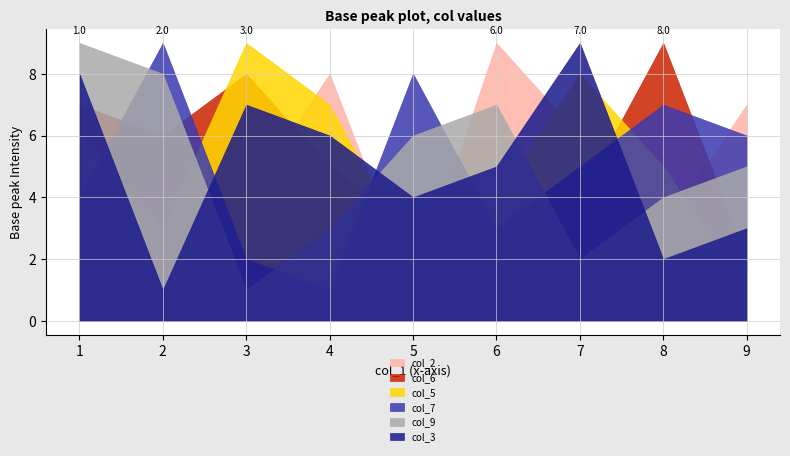

Which category has the lowest value across all series?

5